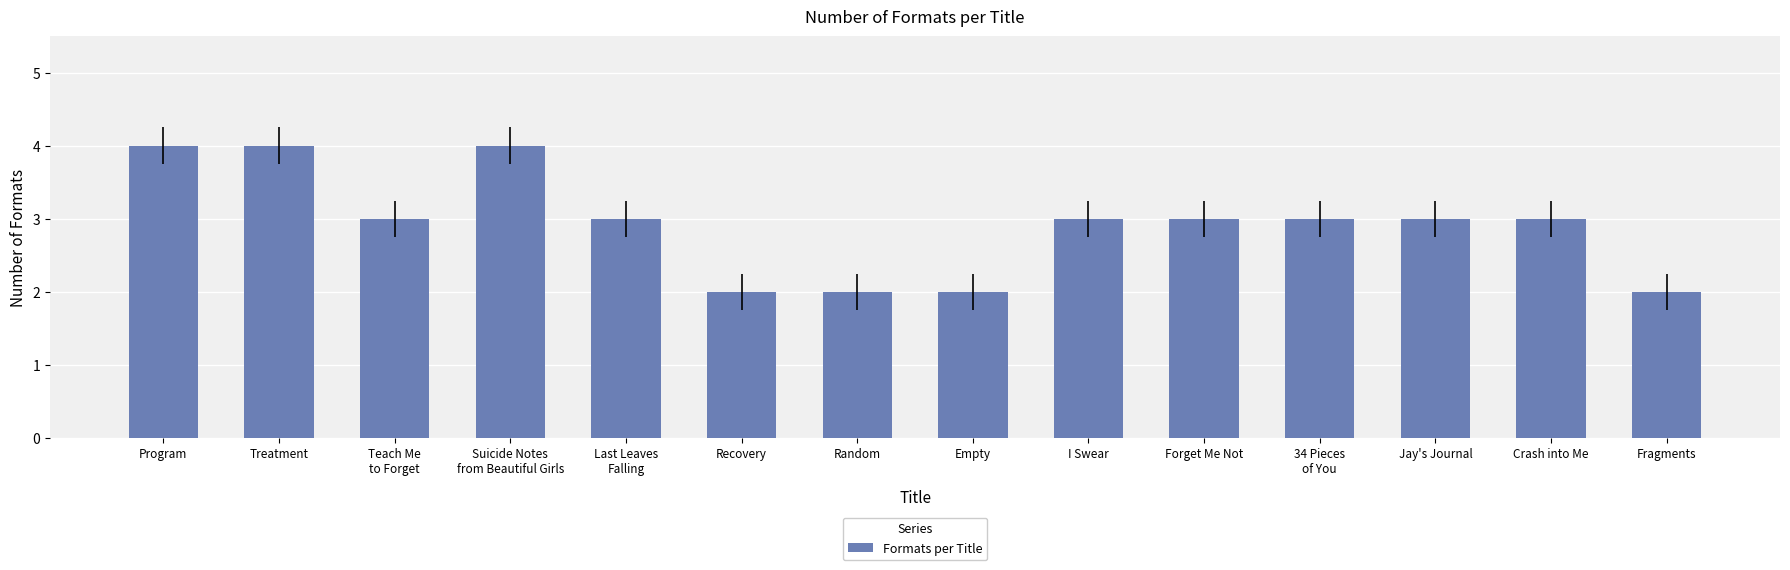

What is the maximum value shown in the chart?

4